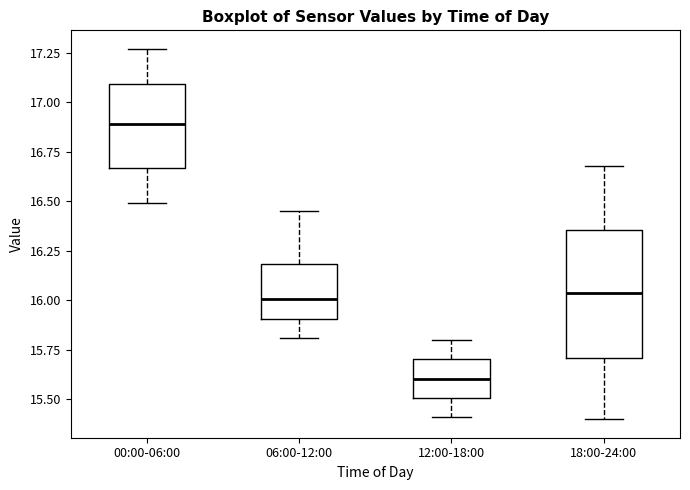

Reading left to right, read every box against the y-axis: the position of its median line, the range the box covers, and the ends of its whiskers. The values are not printed on the chart, so give them approximately, as read against the axis.

00:00-06:00: median 16.90, box 16.65 to 17.10, whiskers 16.50 to 17.25
06:00-12:00: median 16.00, box 15.90 to 16.20, whiskers 15.80 to 16.45
12:00-18:00: median 15.60, box 15.50 to 15.70, whiskers 15.40 to 15.80
18:00-24:00: median 16.05, box 15.70 to 16.35, whiskers 15.40 to 16.70